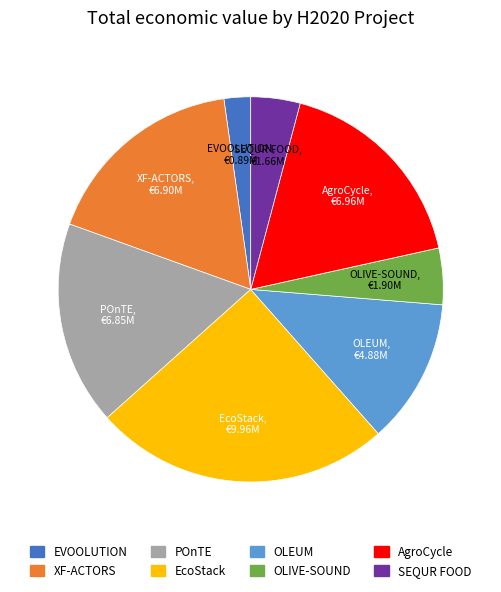

Between OLEUM and SEQUR FOOD, which is larger?

OLEUM